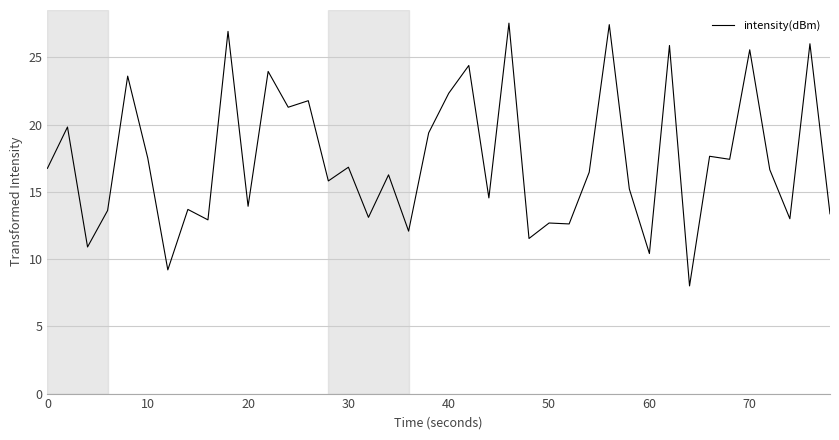

What is the maximum value shown in the chart?

27.6